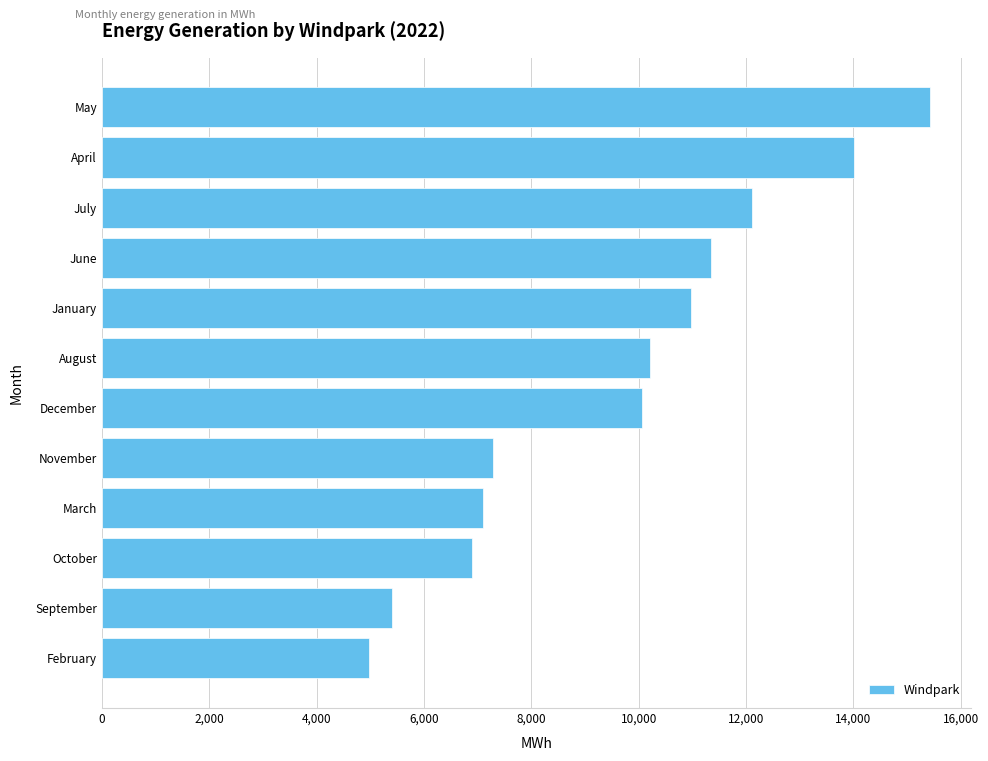

What is the difference between the maximum and minimum values?

10443.3